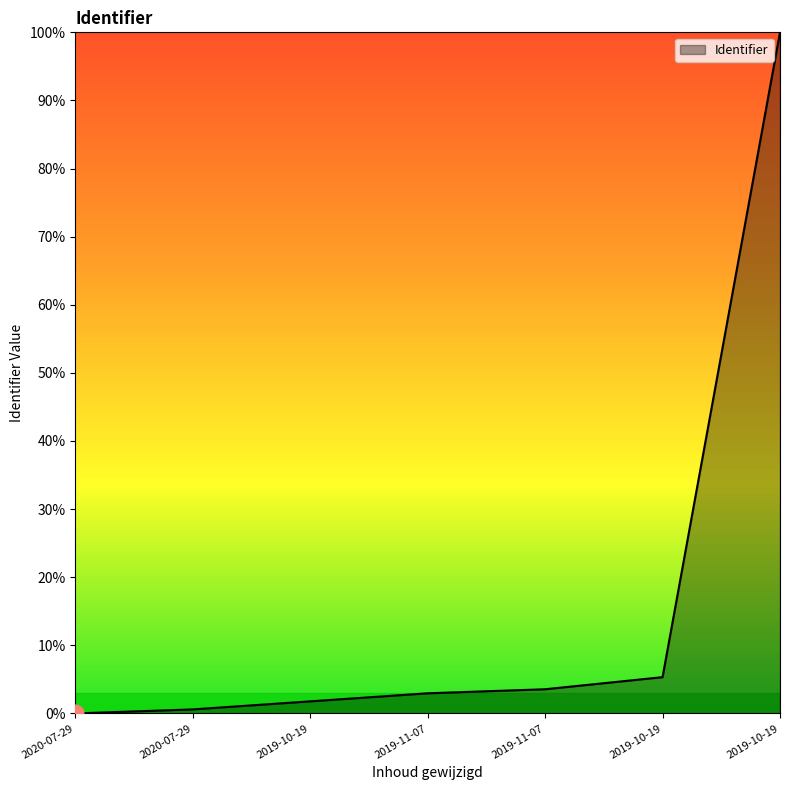

True or false: the data has more than 1 interior local peaks.

False